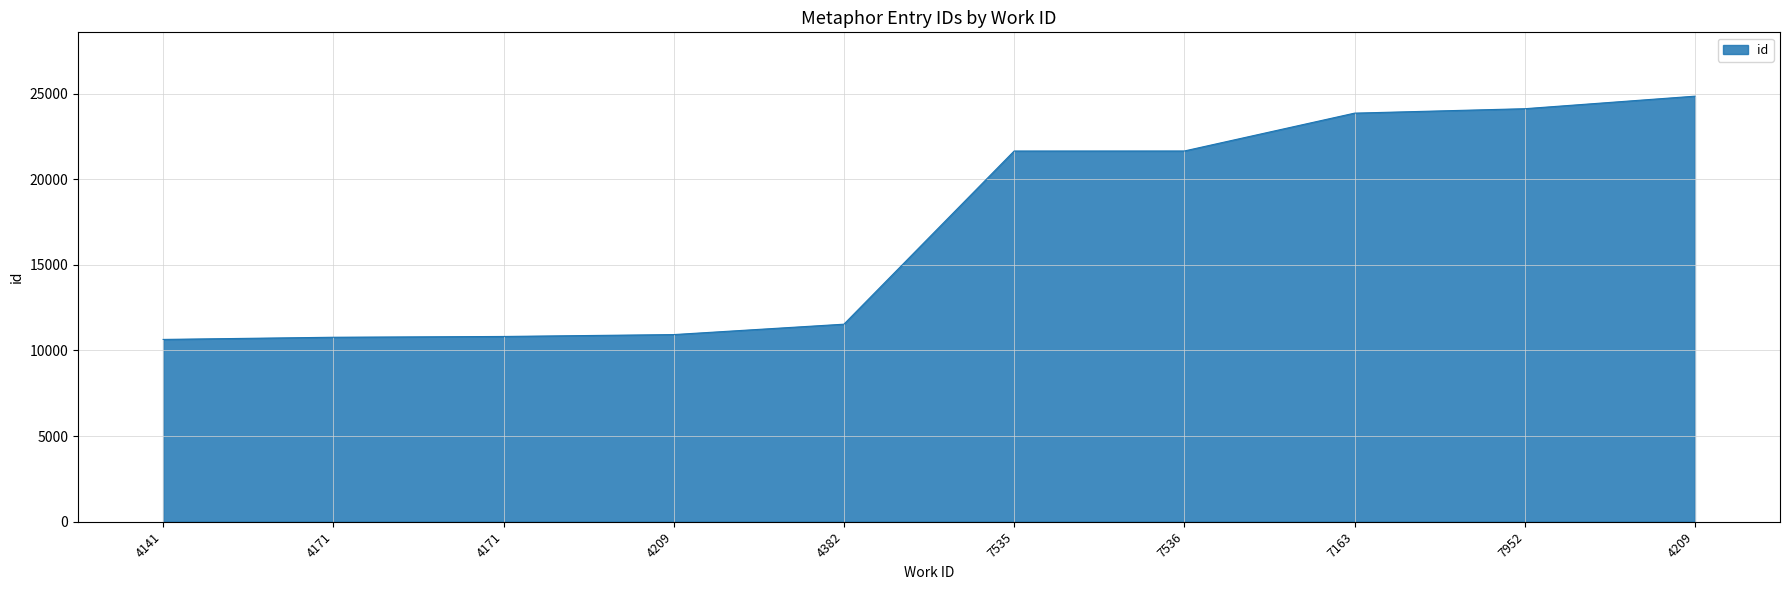

Does the chart display data point markers on the line(s)?

No